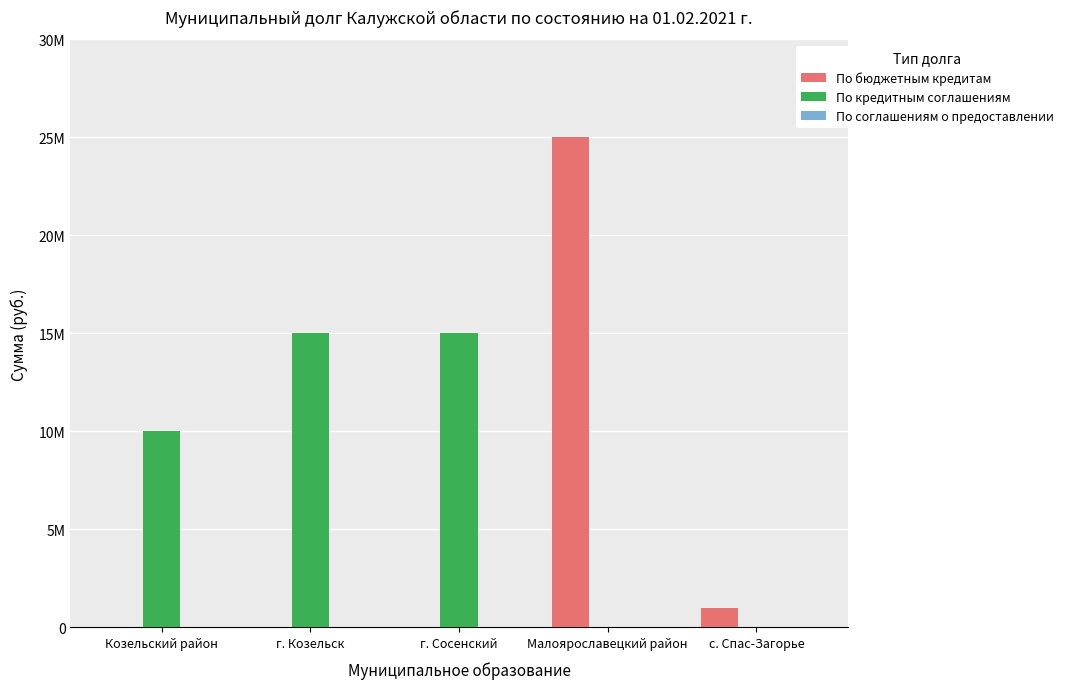

Count the По кредитным соглашениям values in the range 0 to 15000000.

5